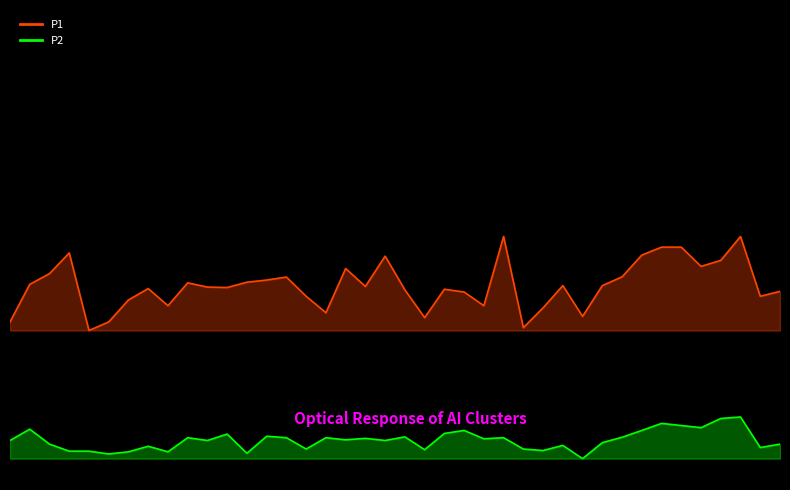

At which category is the sum across all series the highest?

00:38